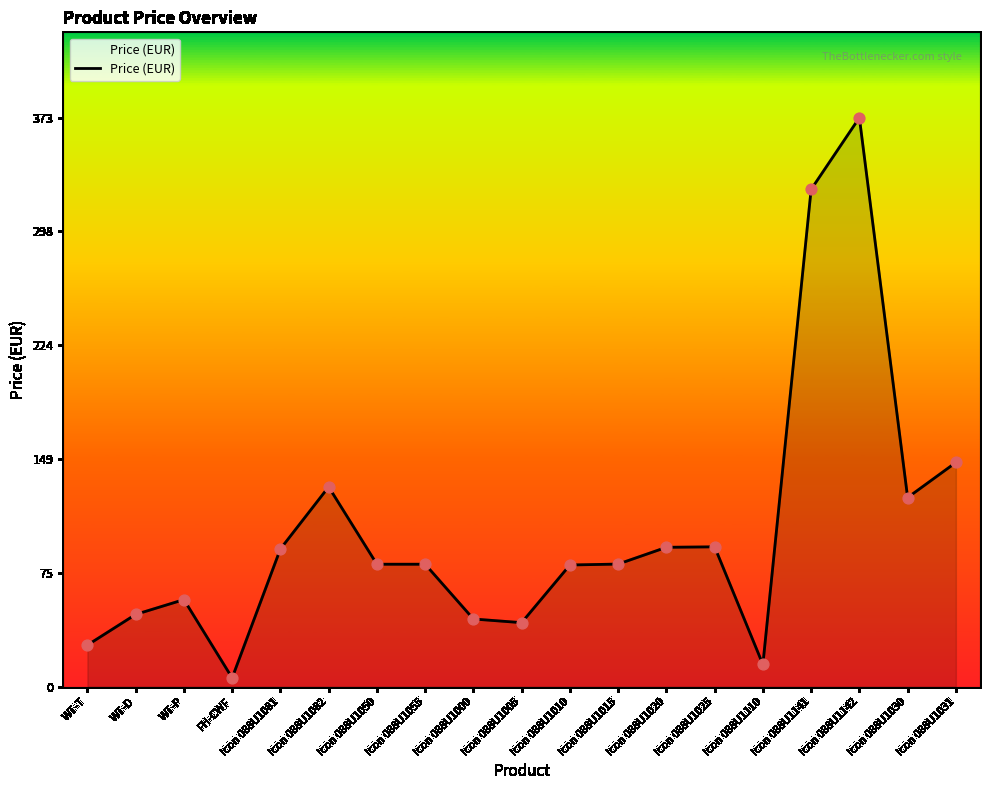

What is the ratio of the value at FH-CWF to the value at Icon 088U1110?

0.4